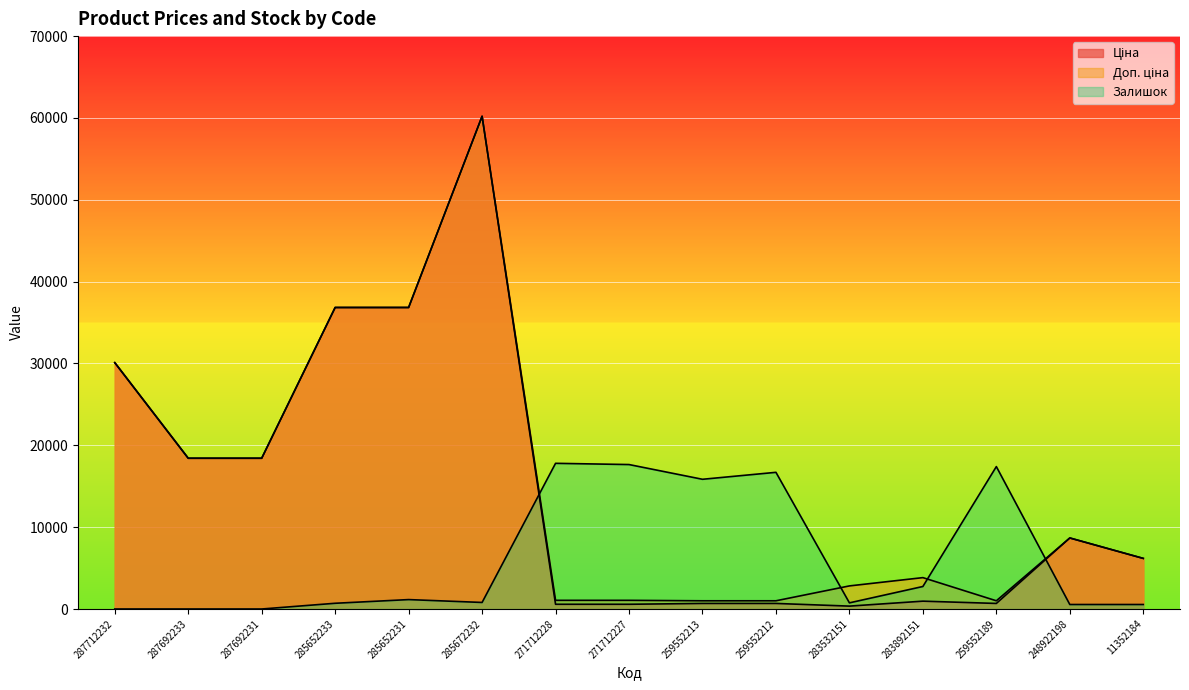

How many data points does each series have?

15